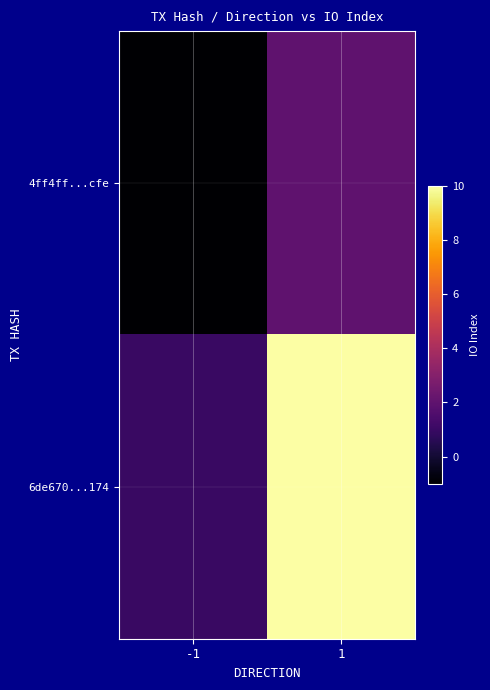

Which series has the largest range (max minus min)?

6de670...174